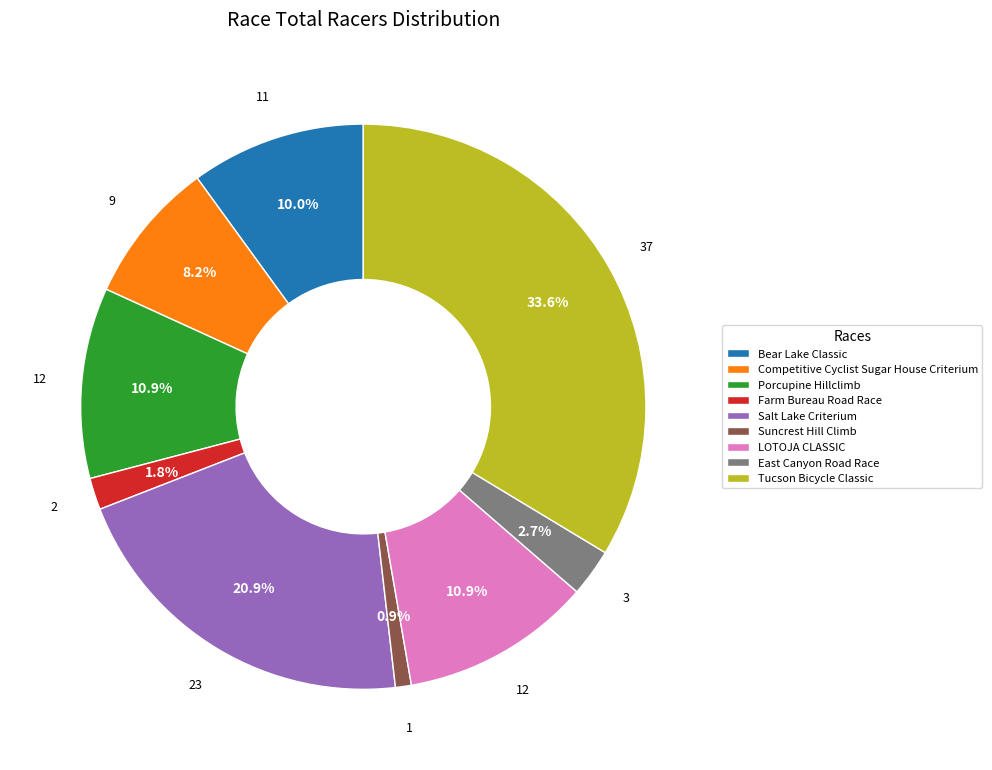

True or false: Farm Bureau Road Race accounts for 2% of the total.

True